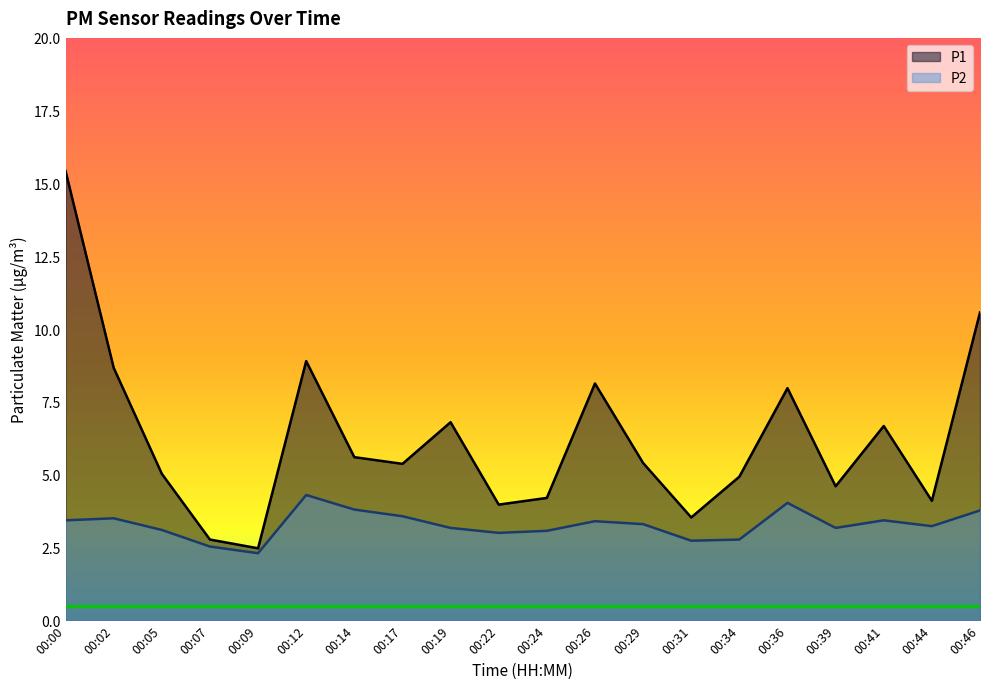

Reading left to right, list all the values displayed in this chart.

P1: 00:00=15.4	00:02=8.7	00:05=5.0	00:07=2.8	00:09=2.5	00:12=8.9	00:14=5.6	00:17=5.4	00:19=6.8	00:22=4.0	00:24=4.2	00:26=8.1	00:29=5.4	00:31=3.5	00:34=4.9	00:36=8.0	00:39=4.6	00:41=6.7	00:44=4.1	00:46=10.6
P2: 00:00=3.4	00:02=3.5	00:05=3.1	00:07=2.5	00:09=2.3	00:12=4.3	00:14=3.8	00:17=3.6	00:19=3.2	00:22=3.0	00:24=3.1	00:26=3.4	00:29=3.3	00:31=2.7	00:34=2.8	00:36=4.0	00:39=3.2	00:41=3.4	00:44=3.2	00:46=3.8